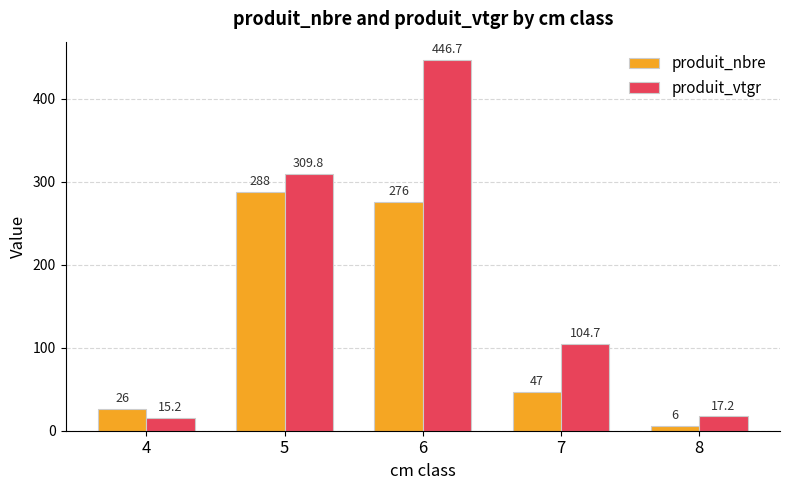

How many bars are there in total?

10